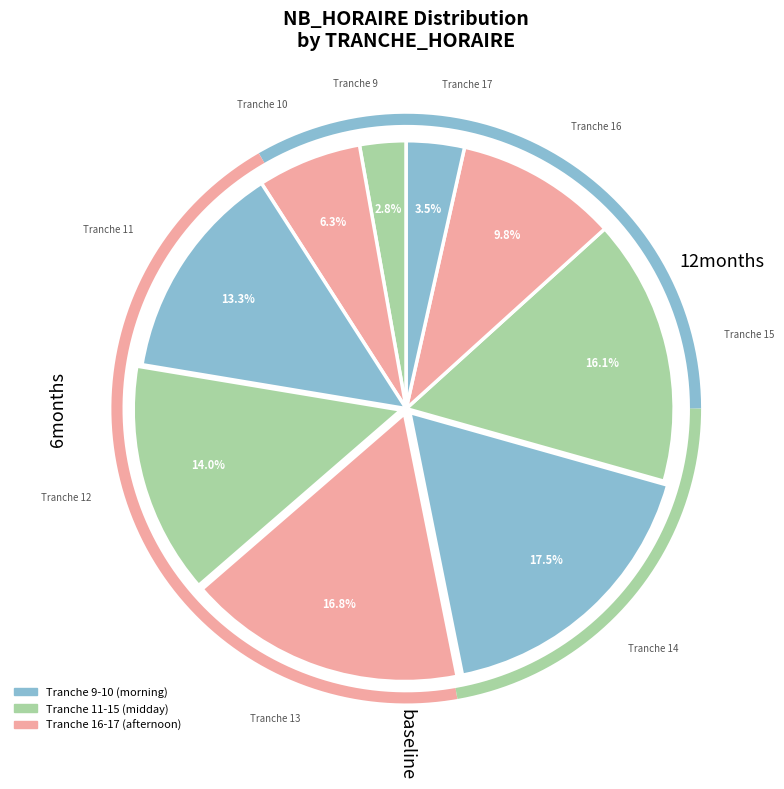

What percentage is the Tranche 13 slice, to the nearest percent?

17%